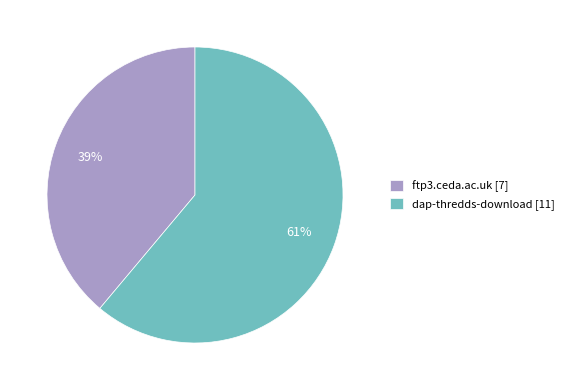

Is ftp3.ceda.ac.uk the majority of the pie?

No